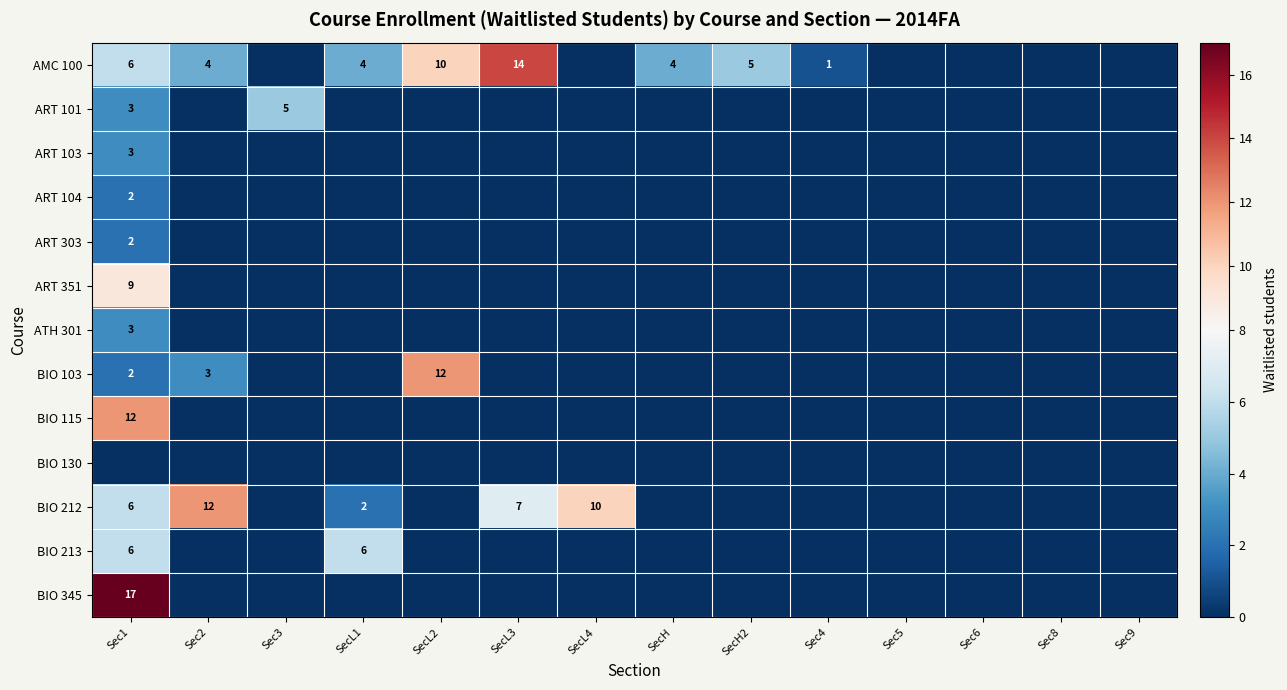

The ART 104 series shows 2 at Sec1. True or false?

True